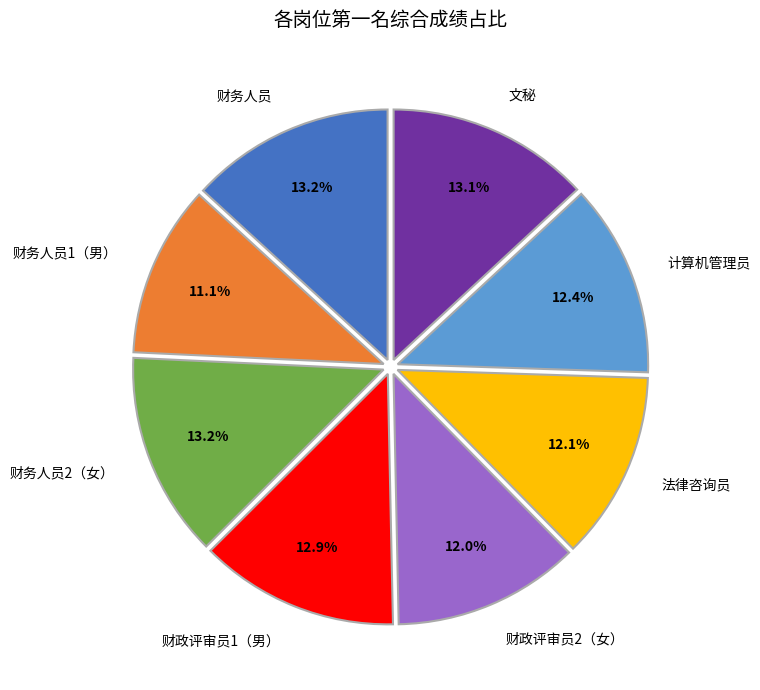

True or false: 财务人员1（男） accounts for 11% of the total.

True